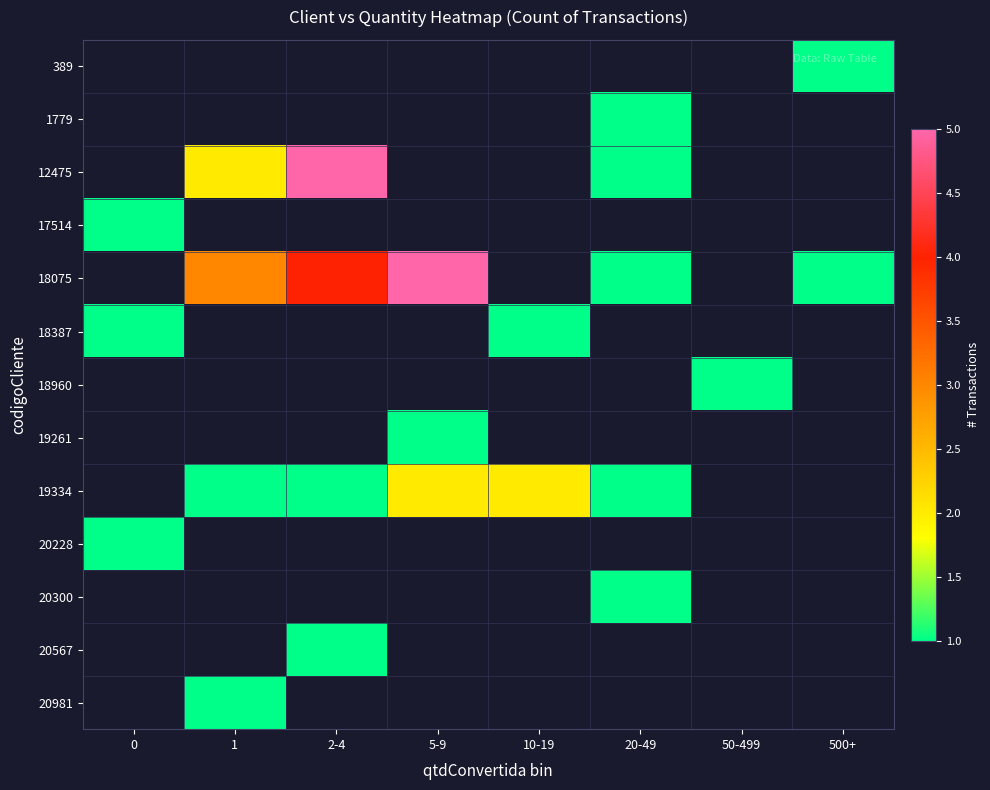

Which label corresponds to the smallest value in the chart?

500+